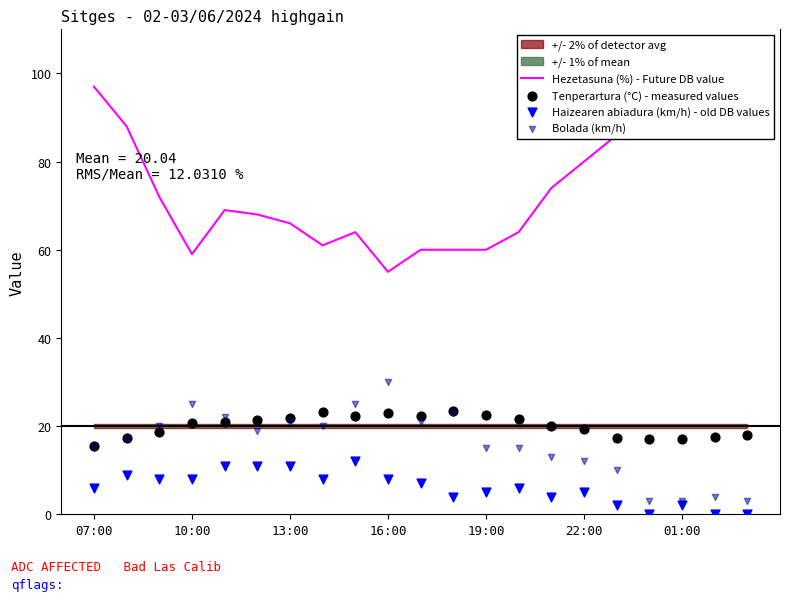

Which series reaches the minimum Y coordinate?

Haizearen abiadura (km/h) - old DB values